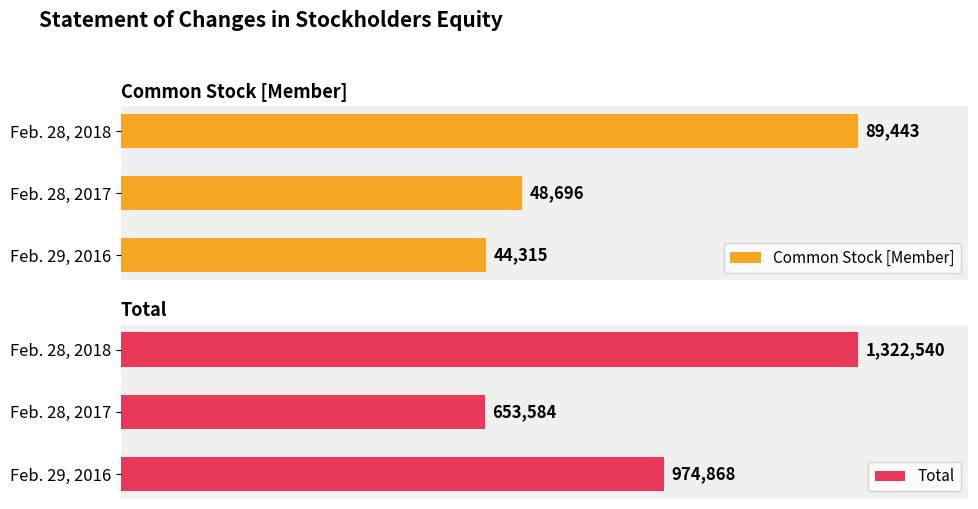

Which category has the highest value in the Common Stock [Member] series?

Feb. 28, 2018